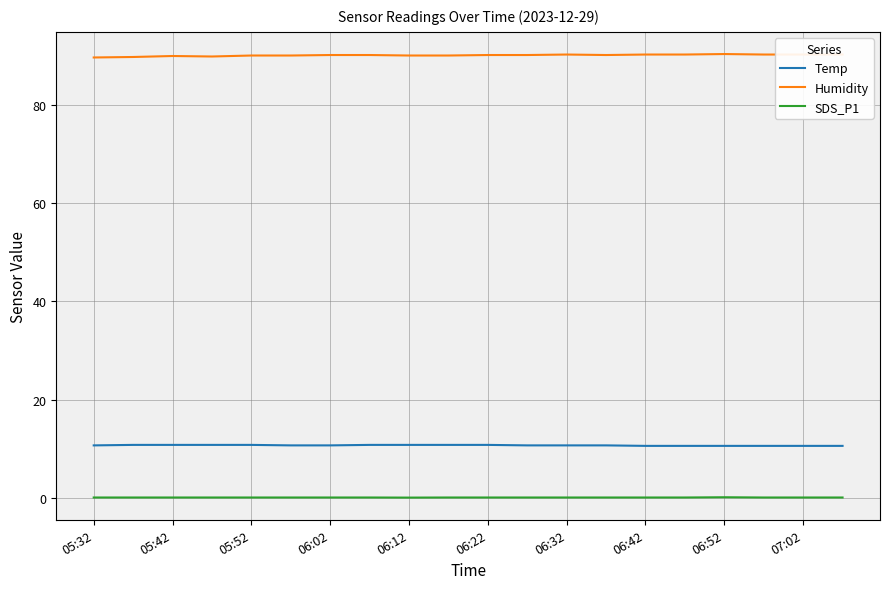

Which series has the largest total across all categories?

Humidity